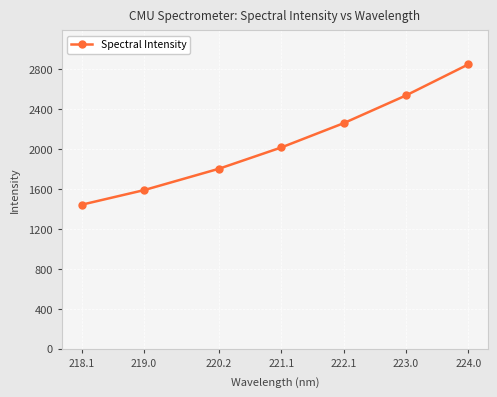

What is the change in value from 219.0 to 222.1?

+670.9